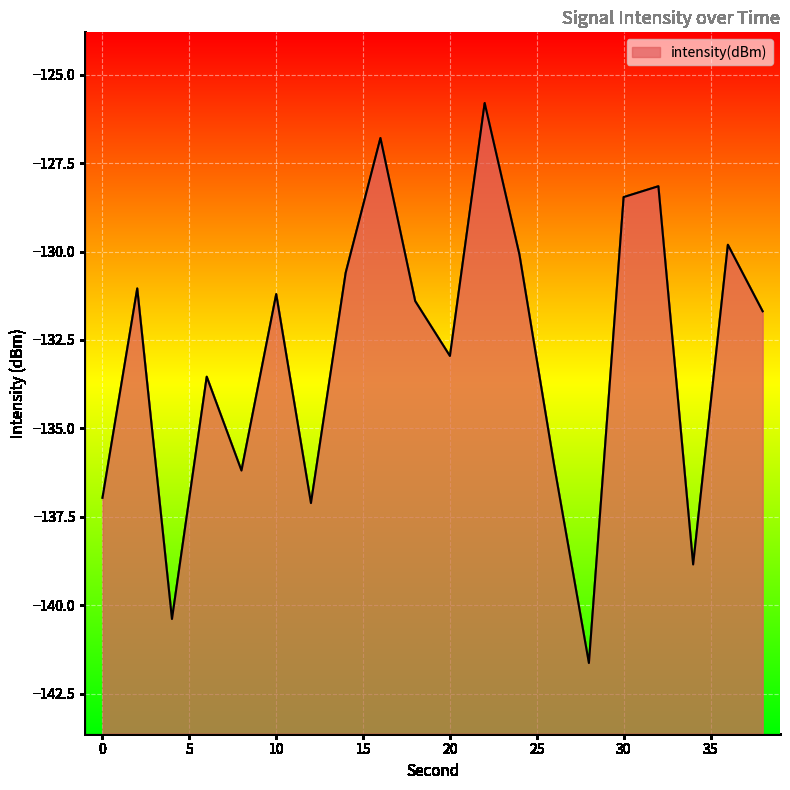

List the labels in order of value, largest first.

22, 16, 32, 30, 36, 24, 14, 2, 10, 18, 38, 20, 6, 26, 8, 0, 12, 34, 4, 28